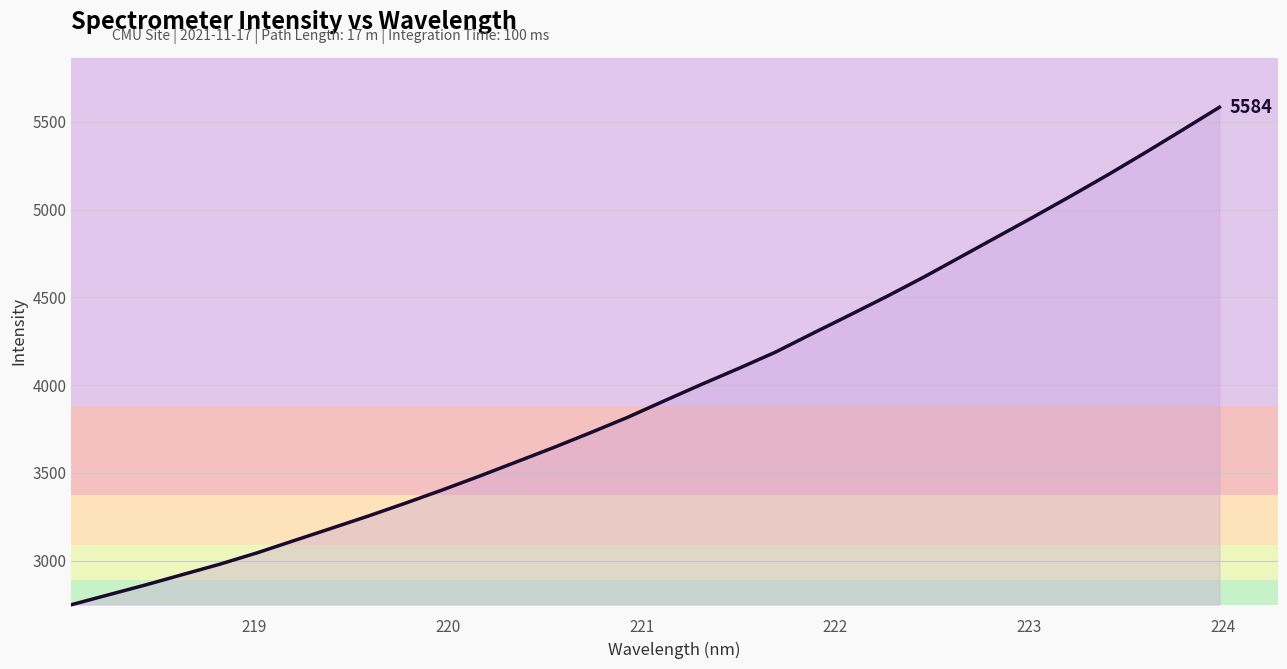

What is the minimum value shown in the chart?

2748.5